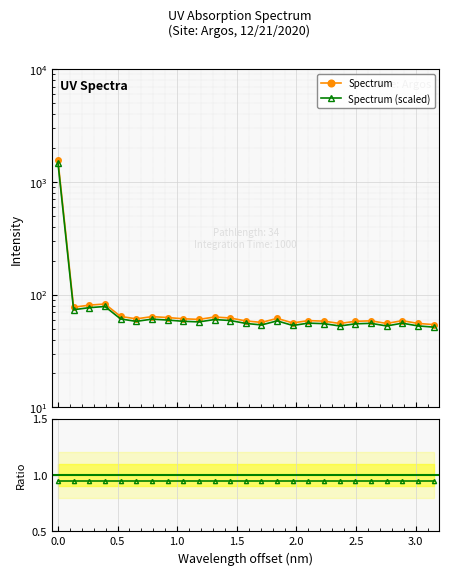

What is the maximum value for Spectrum (scaled)?

1487.3